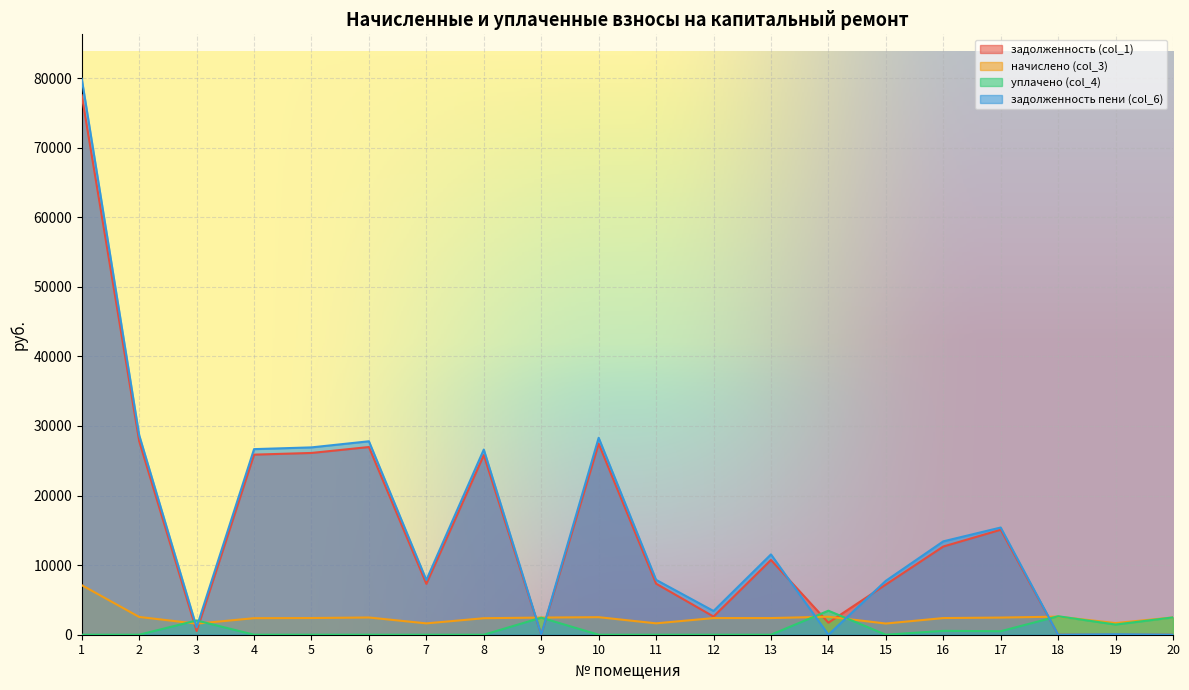

How many positive values does the задолженность пени (col_6) series have?

17